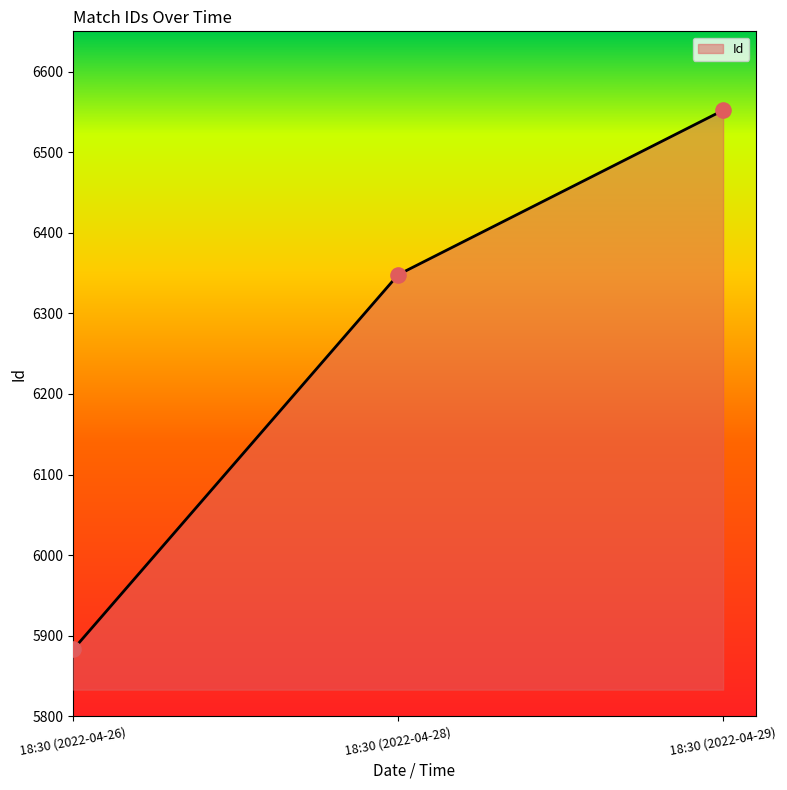

Between 18:30 (2022-04-28) and 18:30 (2022-04-26), which is larger?

18:30 (2022-04-28)